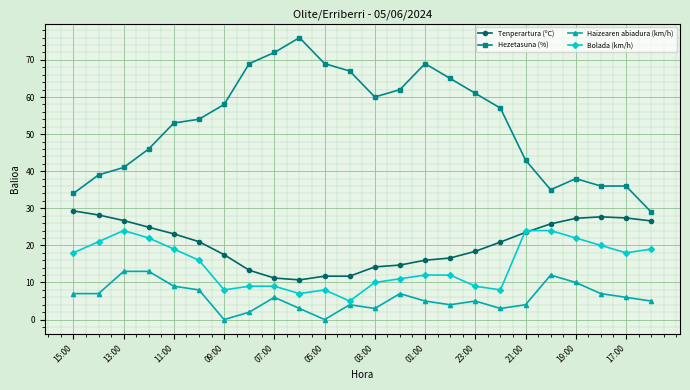

What is the greatest value displayed?

76.0